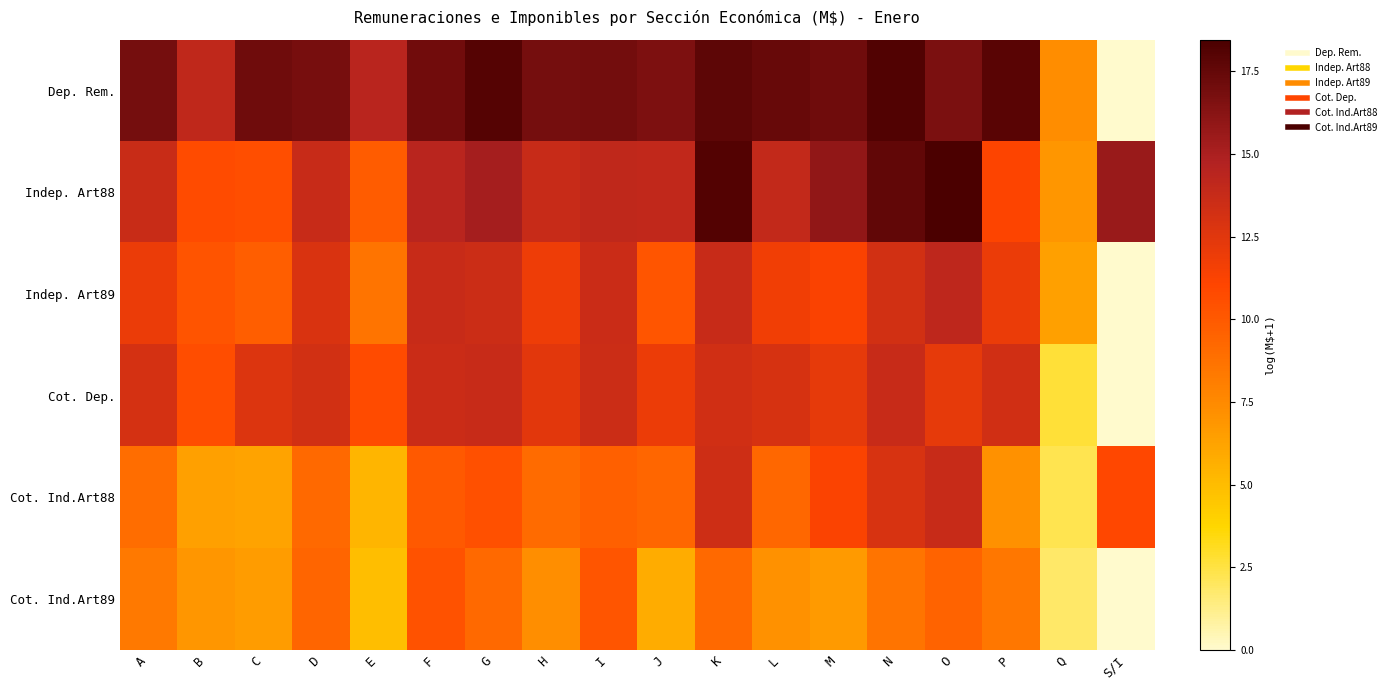

List the series in order of their peak value, lowest first.

Cot. Ind.Art89, Cot. Ind.Art88, Cot. Dep., Indep. Art89, Dep. Rem., Indep. Art88